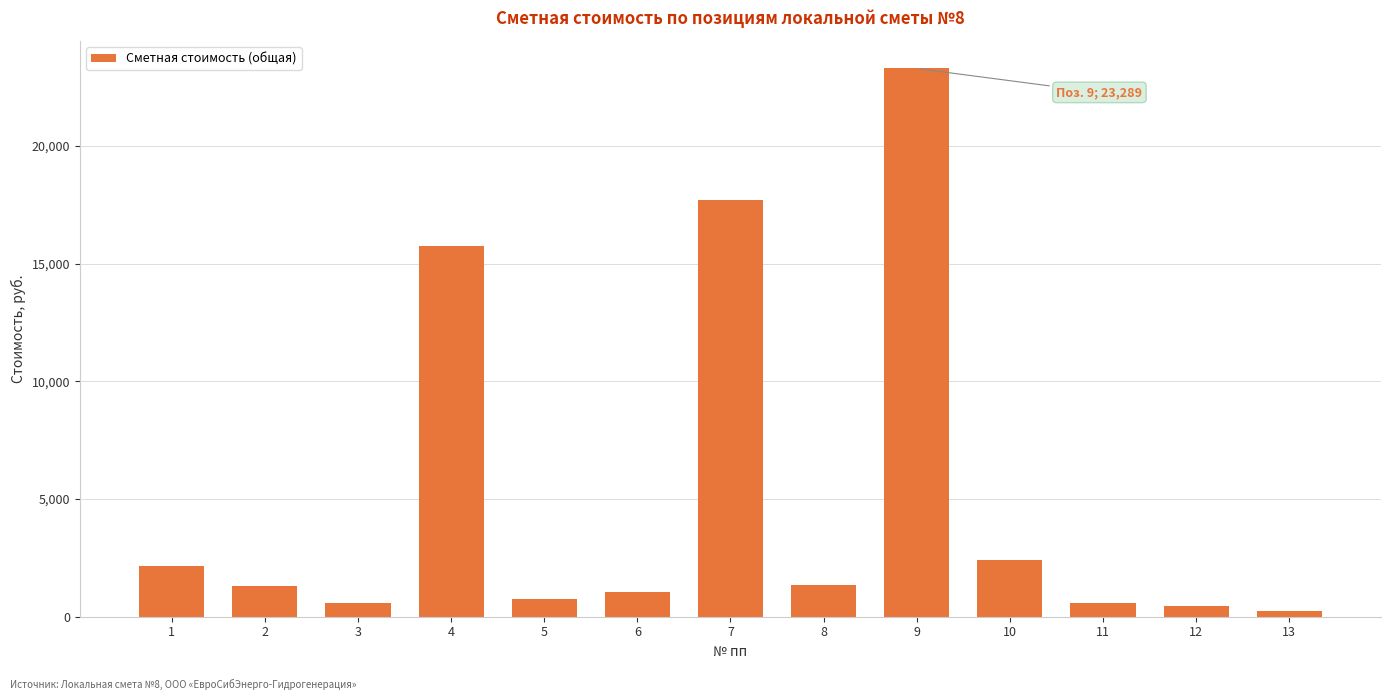

True or false: the data shows 1030 at 6.

True